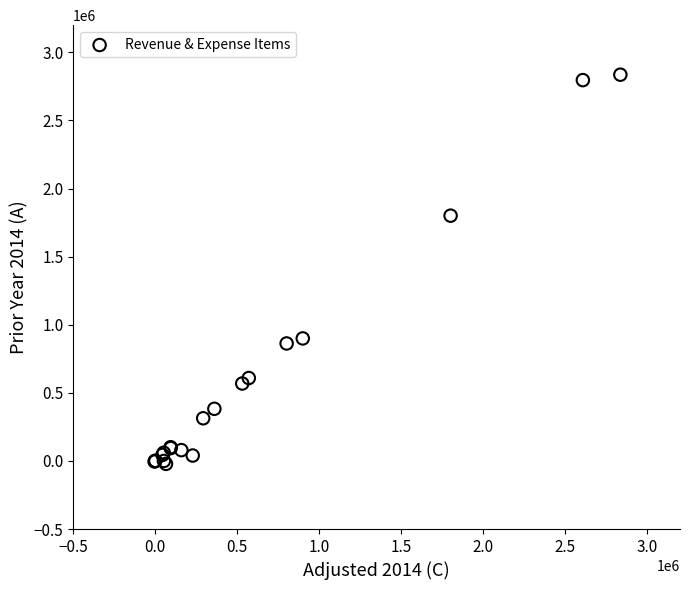

What Y value in the scatter plot is closest to 1407458?

1801138.2